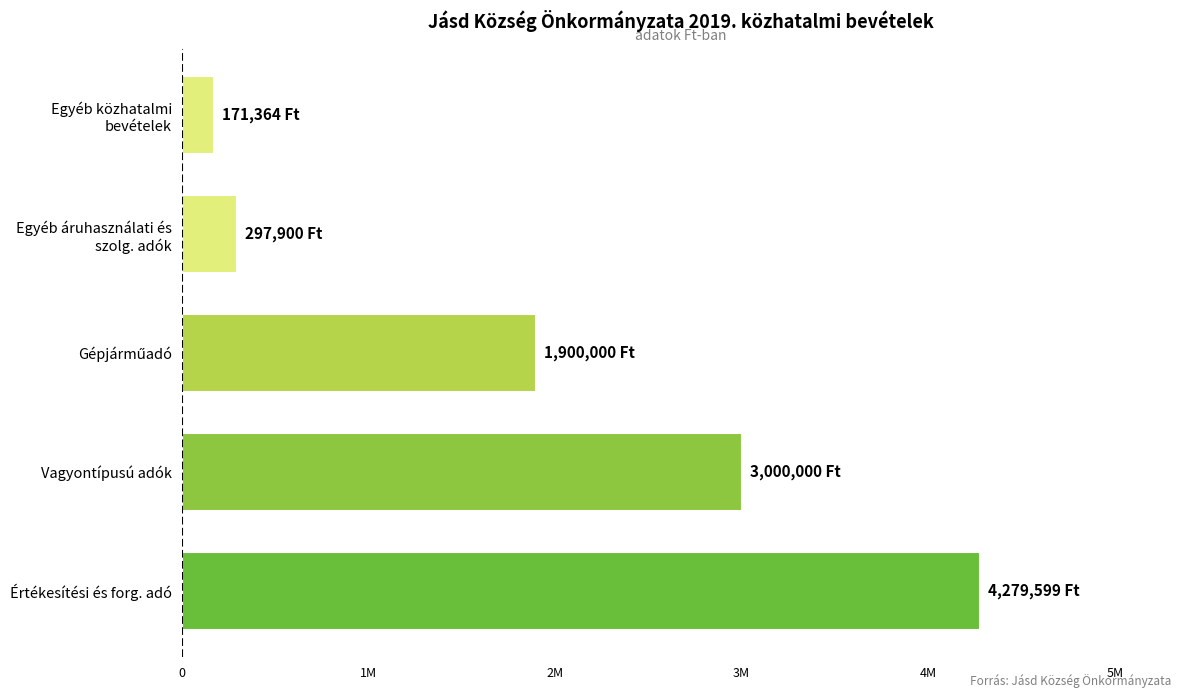

Are the bars horizontal?

Yes